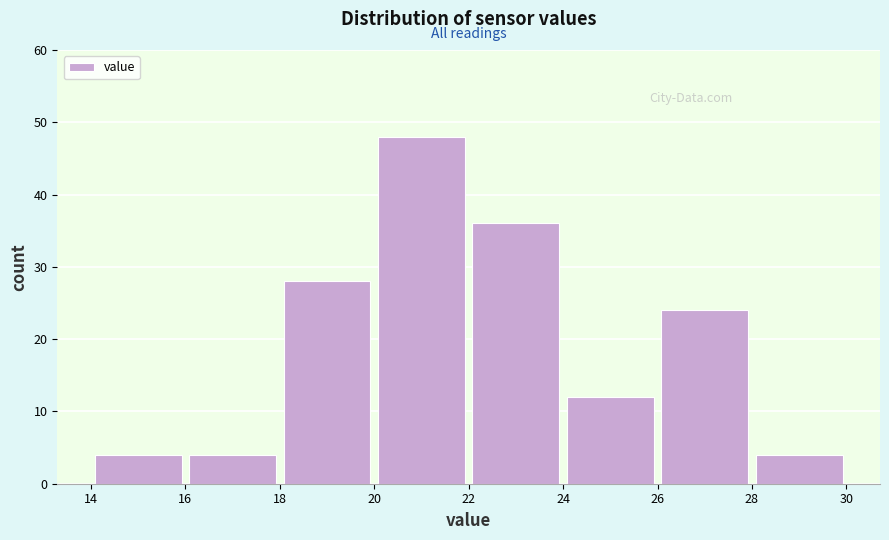

How tall is the bar that spans 24 to 26 on the x-axis? The values are not printed on the chart, so give them approximately, as read against the axis.

12